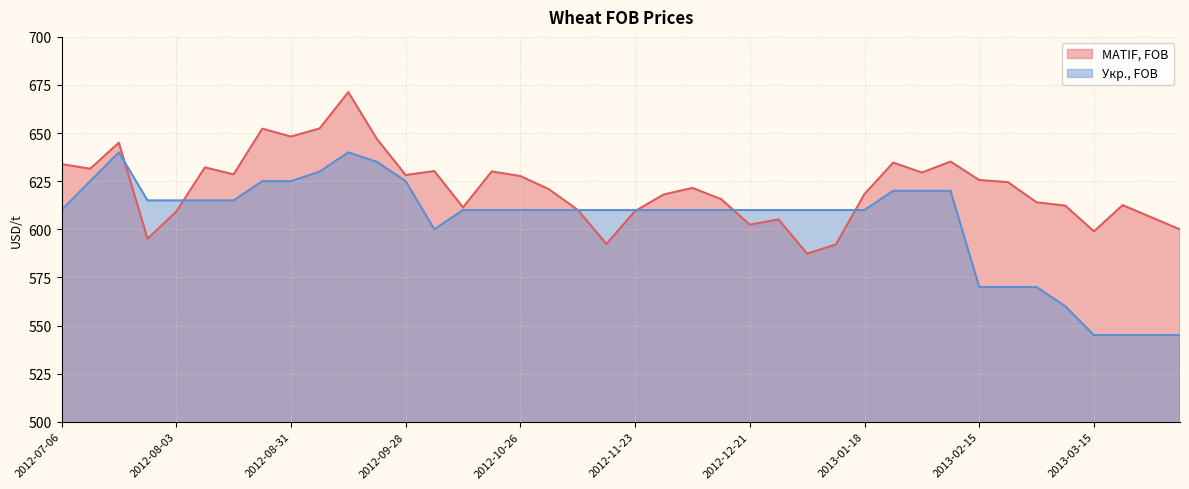

How many values in the MATIF, FOB series are below 621?

20